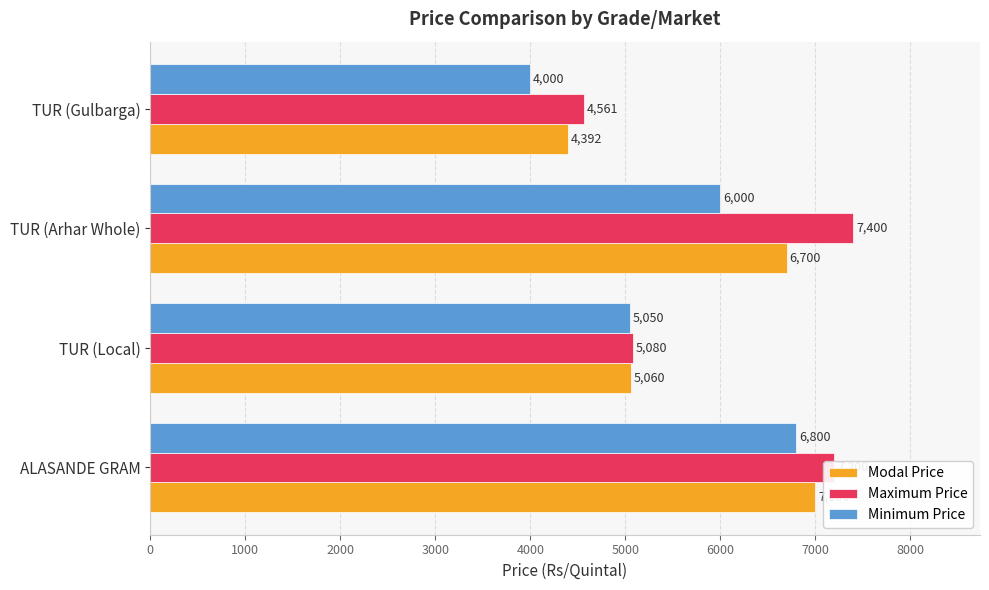

Between TUR (Arhar Whole) and TUR (Gulbarga), which series saw the biggest shift?

Maximum Price